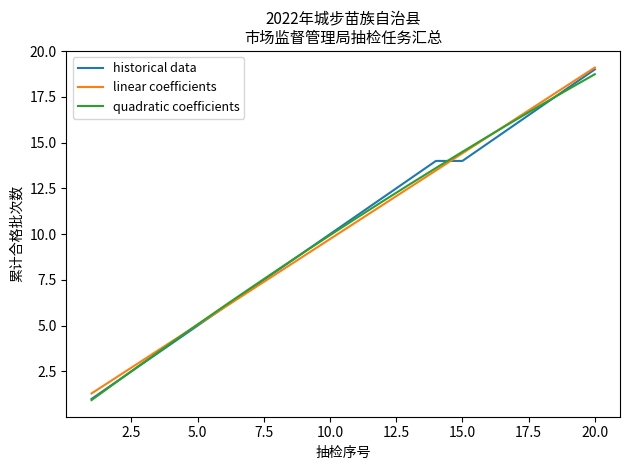

What is the maximum value for historical data?

19.0